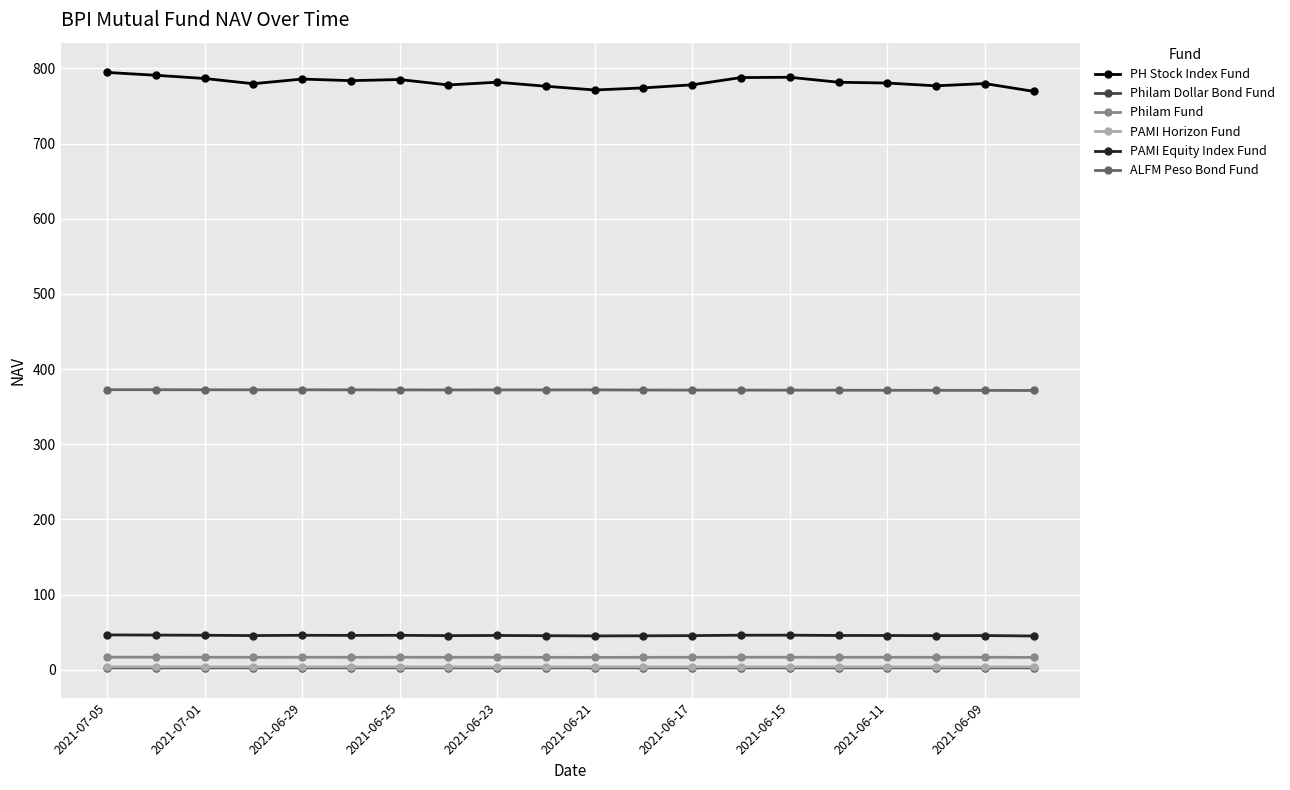

Which series has the largest total across all categories?

PH Stock Index Fund